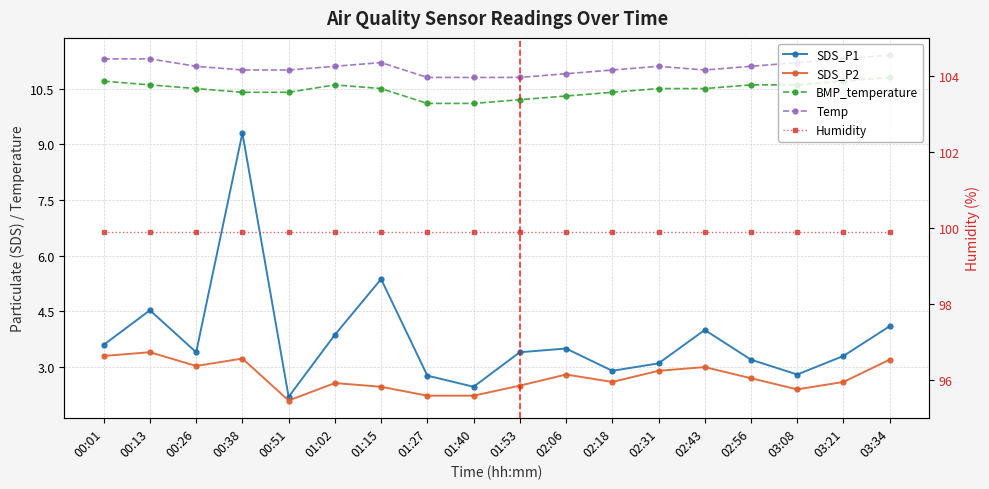

Which category has the highest value across all series?

00:01